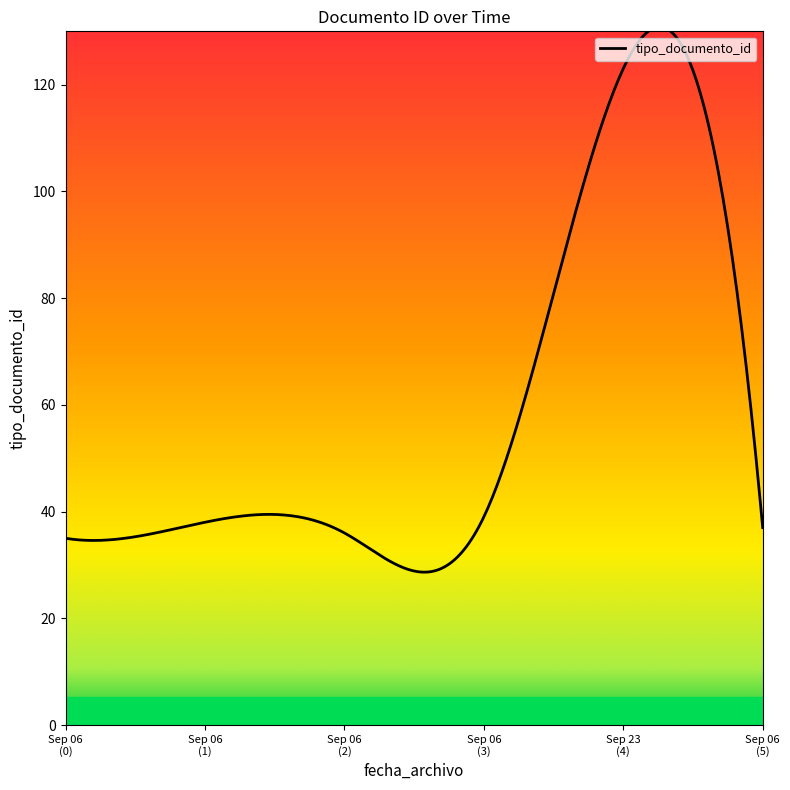

What is the maximum value shown in the chart?

130.8